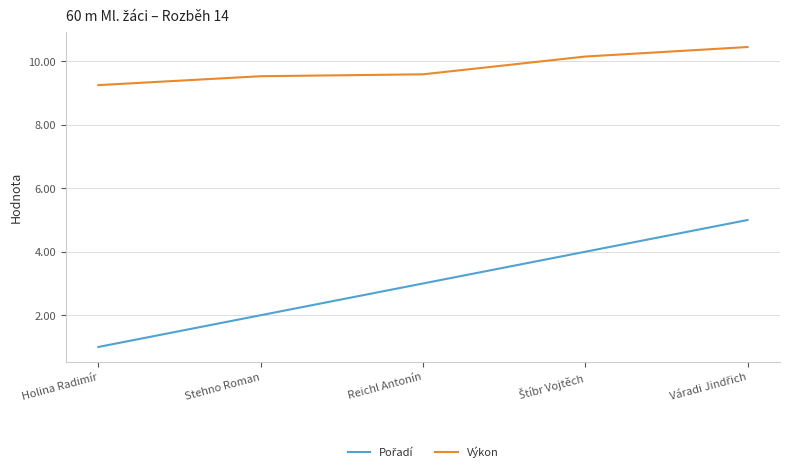

Which series has the largest total across all categories?

Výkon